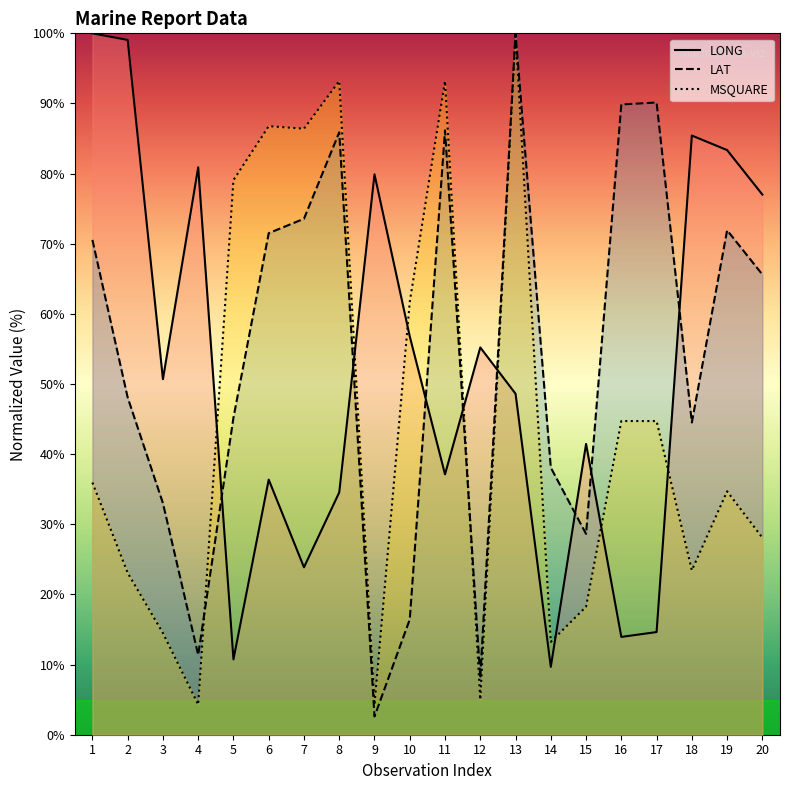

Does the chart have visible grid lines?

No